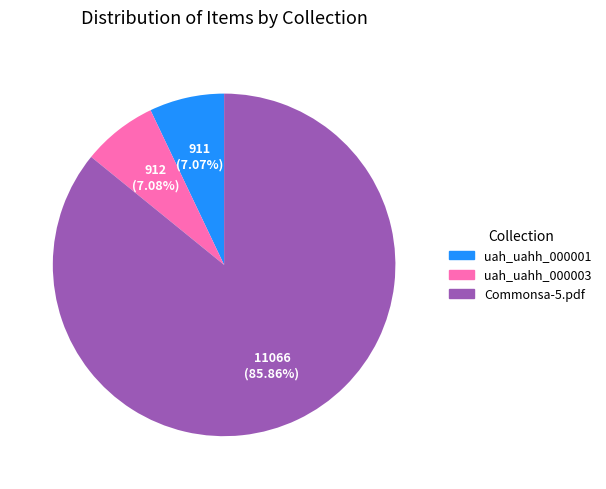

To the nearest percent, what is the combined percentage of uah_uahh_000001 and uah_uahh_000003?

14%